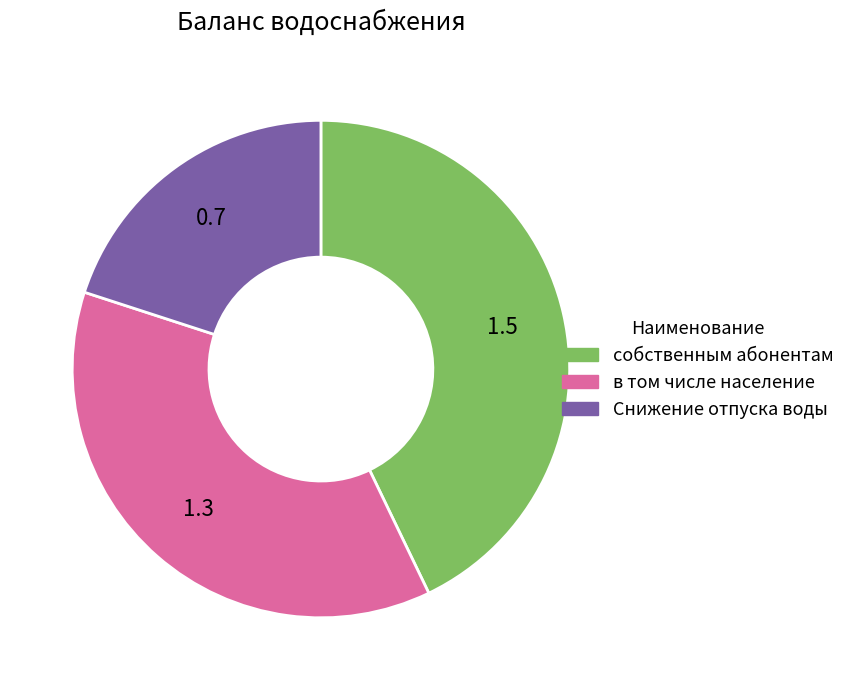

The собственным абонентам slice represents 43% of the pie. True or false?

True